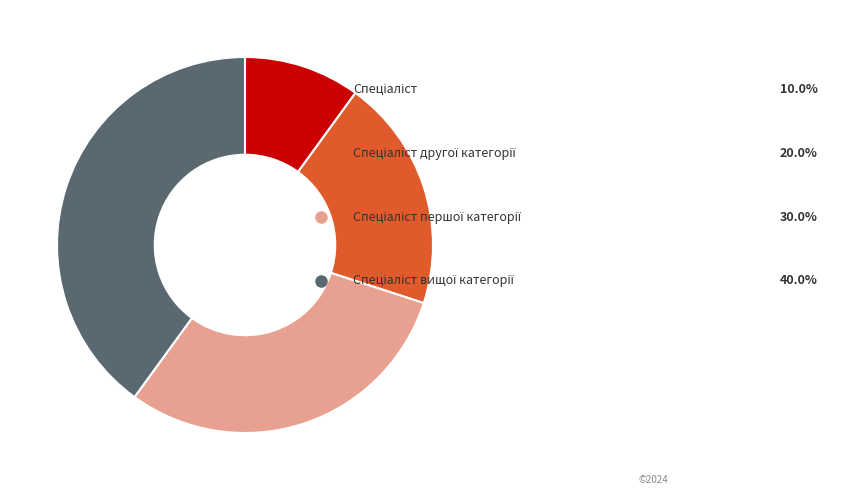

Is there any slice that represents more than half of the pie?

No